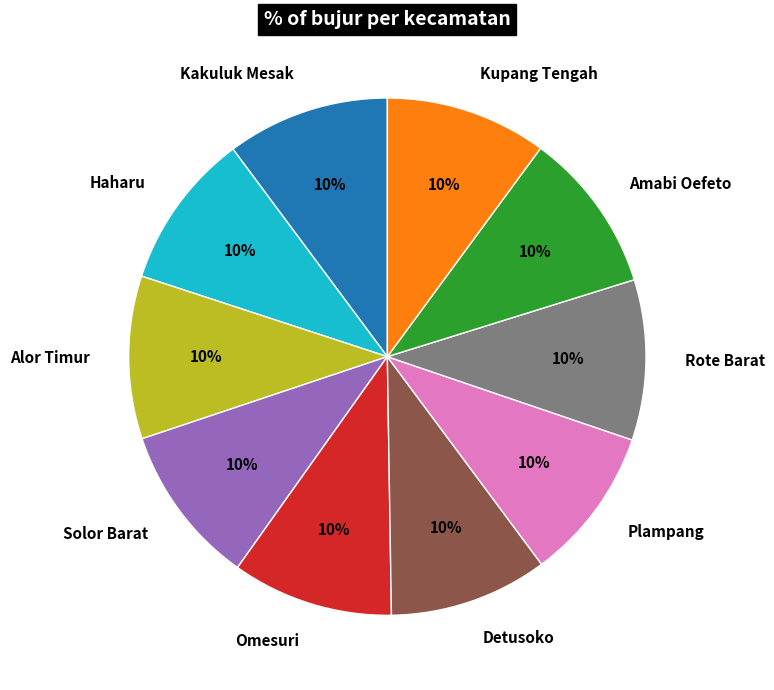

Does any single category account for the majority?

No